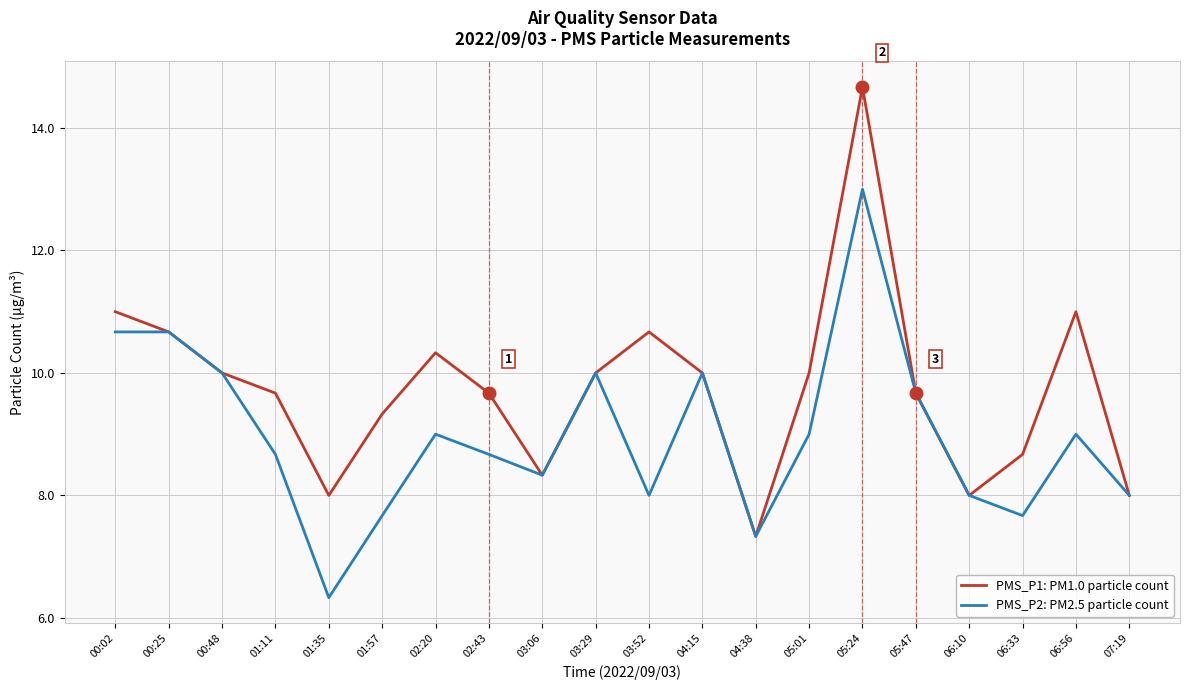

How many categories are shown in the chart?

20